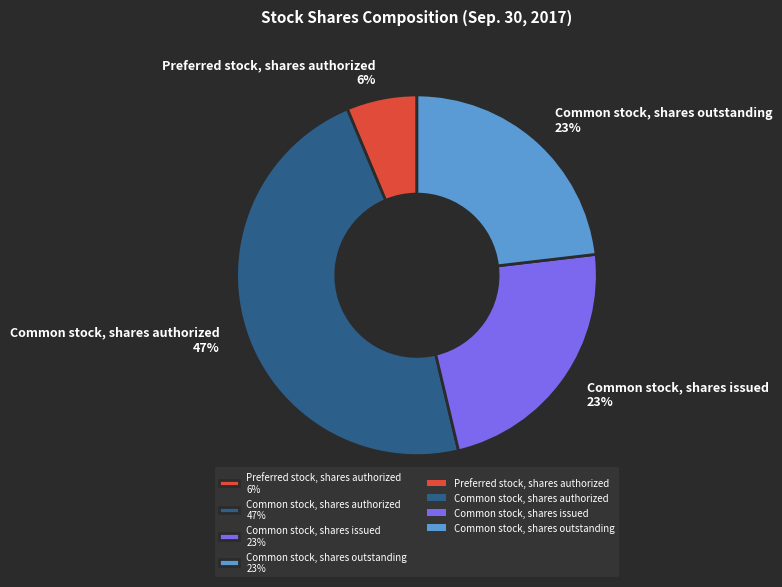

Between Common stock, shares authorized 47% and Common stock, shares issued 23%, which is larger?

Common stock, shares authorized 47%